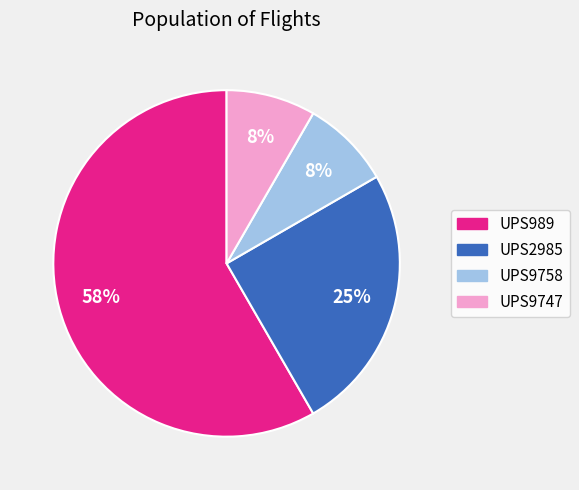

Which category has the biggest portion of the pie?

UPS989